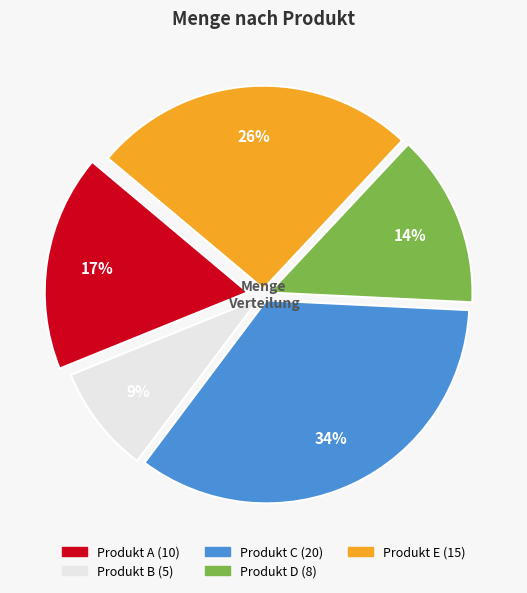

What is the smallest slice in the pie chart?

Produkt B